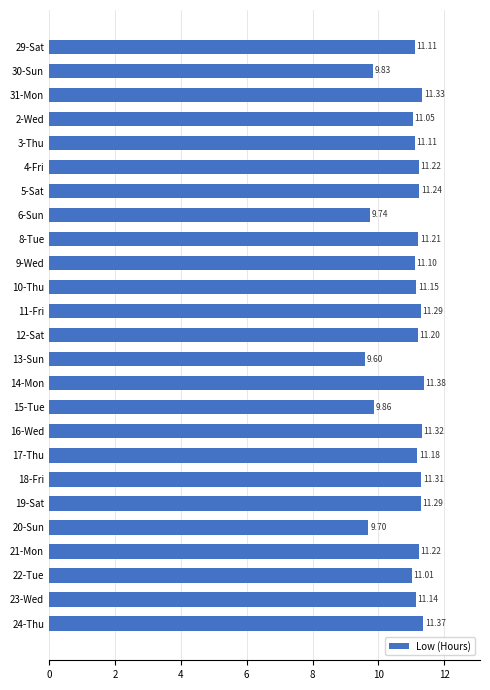

What is the difference between the values at 21-Mon and 20-Sun?

1.5